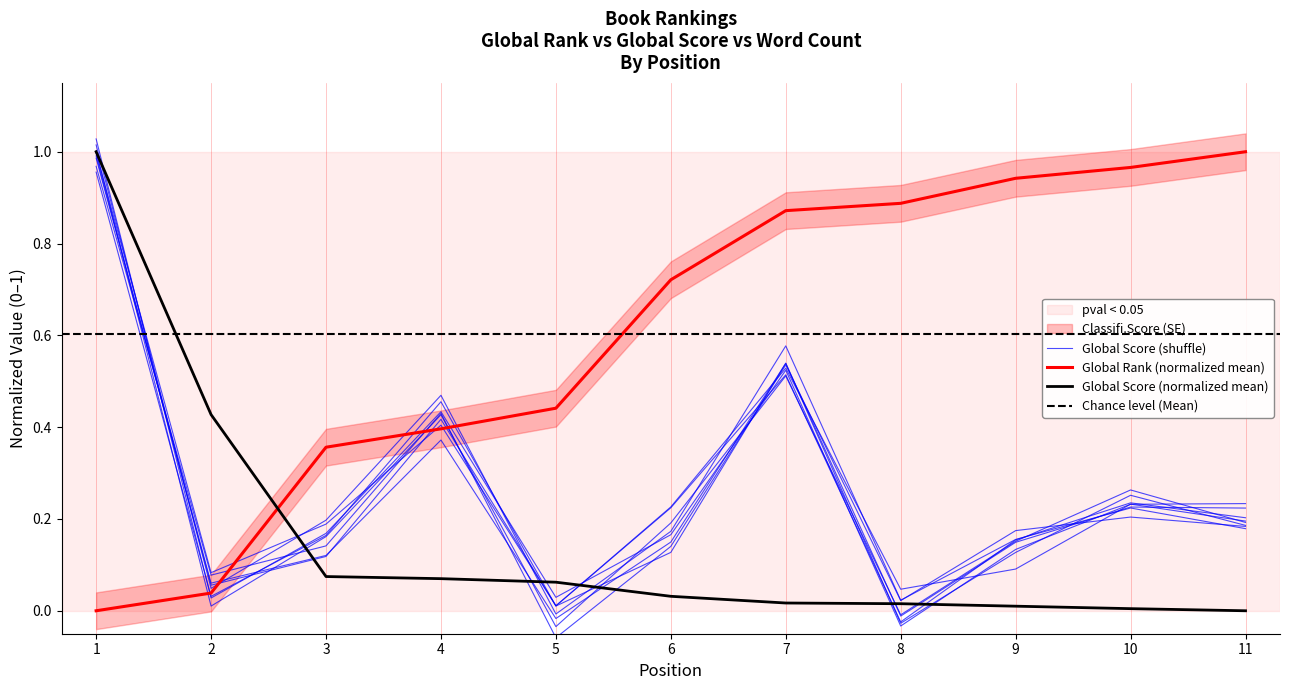

Count the number of data series in this chart.

3